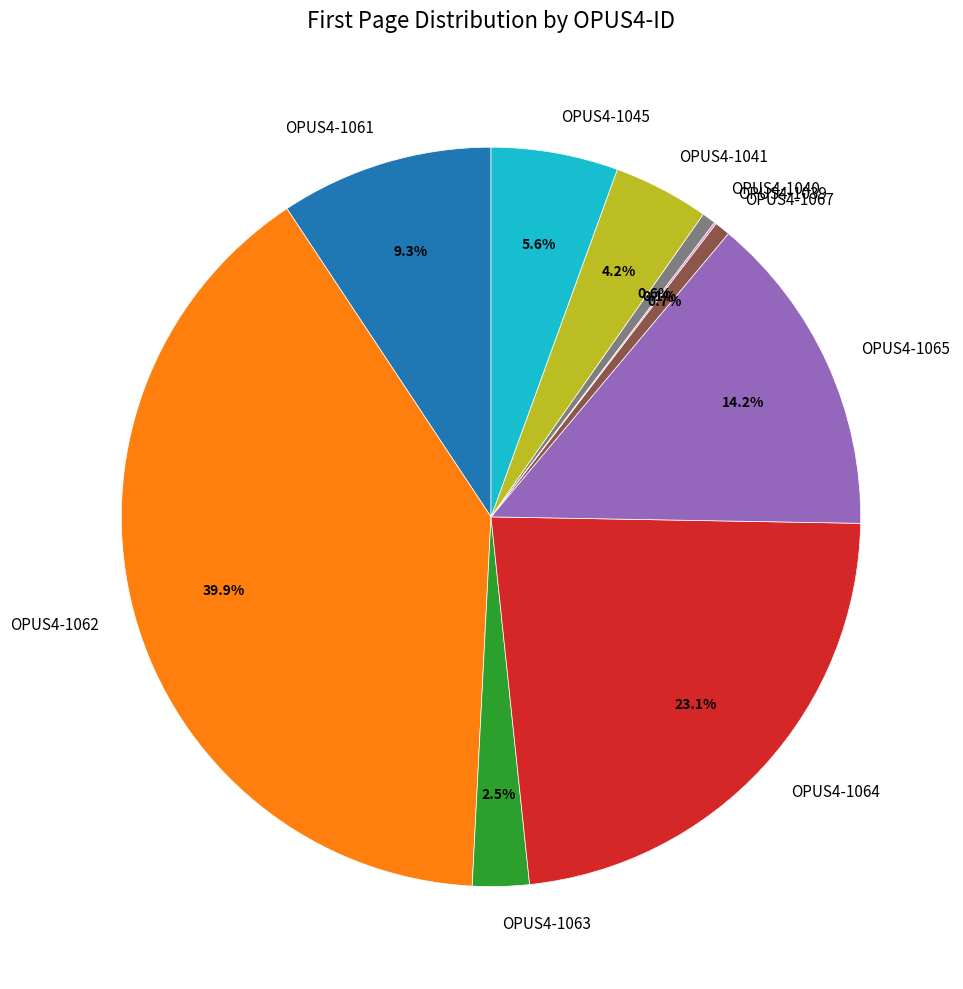

Which has a higher value, OPUS4-1062 or OPUS4-1063?

OPUS4-1062